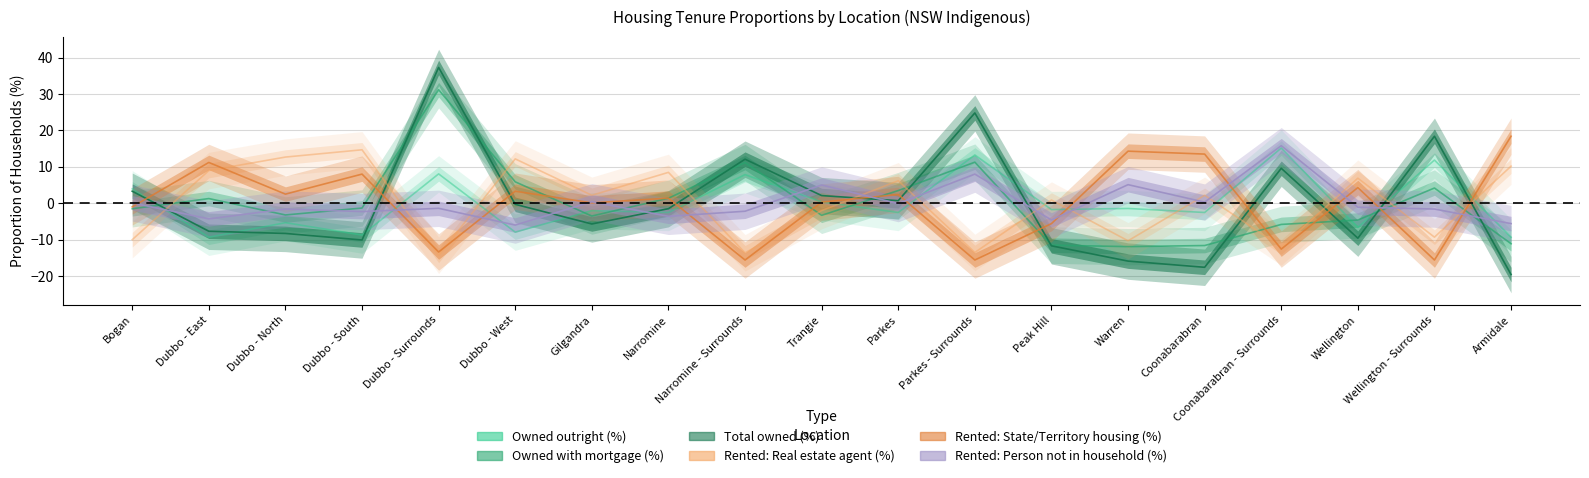

Between Dubbo - South and Coonabarabran - Surrounds, which series saw the biggest shift?

Rented: Real estate agent (%)